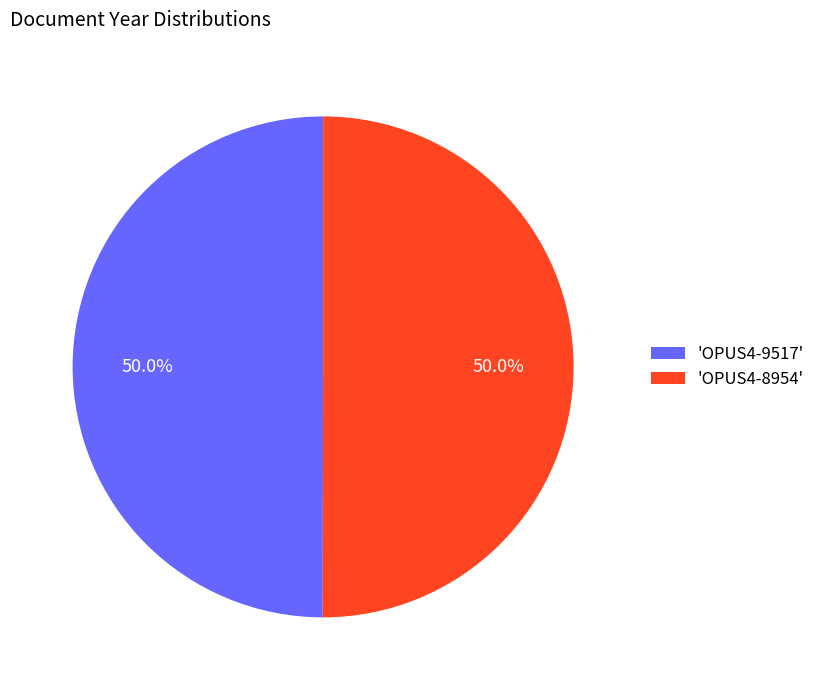

Approximately how many times larger is the value at 'OPUS4-9517' compared to 'OPUS4-8954'?

1.0